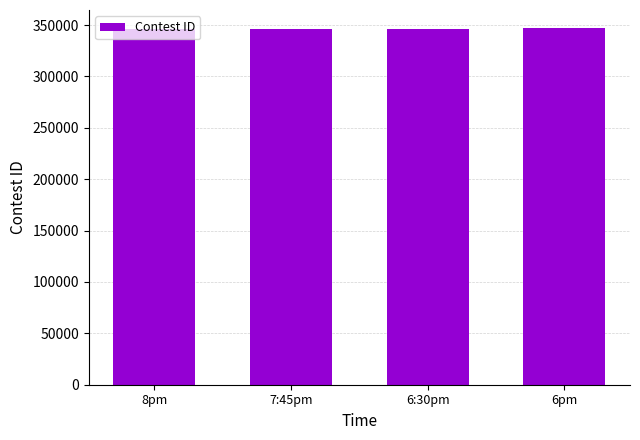

What is the ratio of the value at 6pm to the value at 6:30pm?

1.0